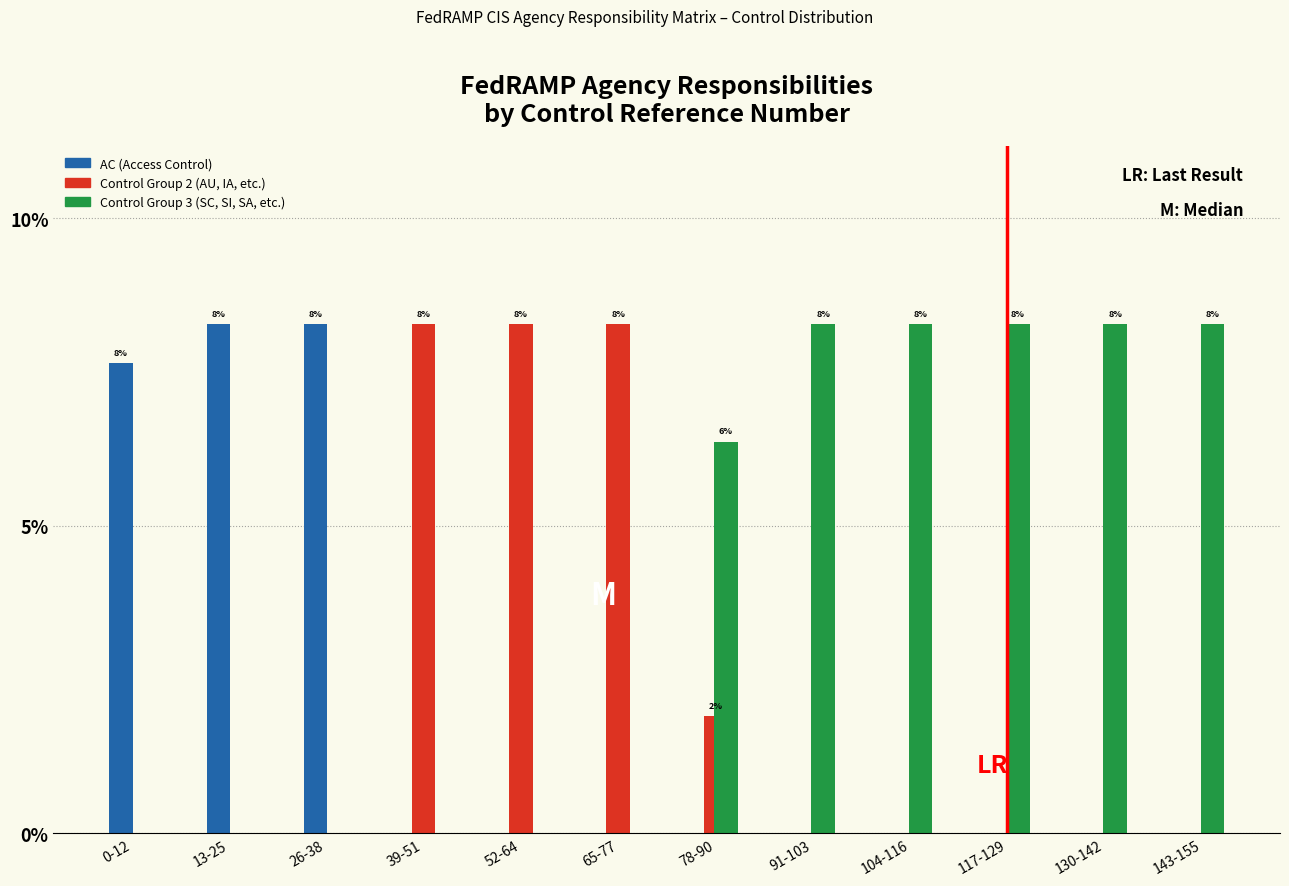

What is the total value across all series at 91-103?

8.3